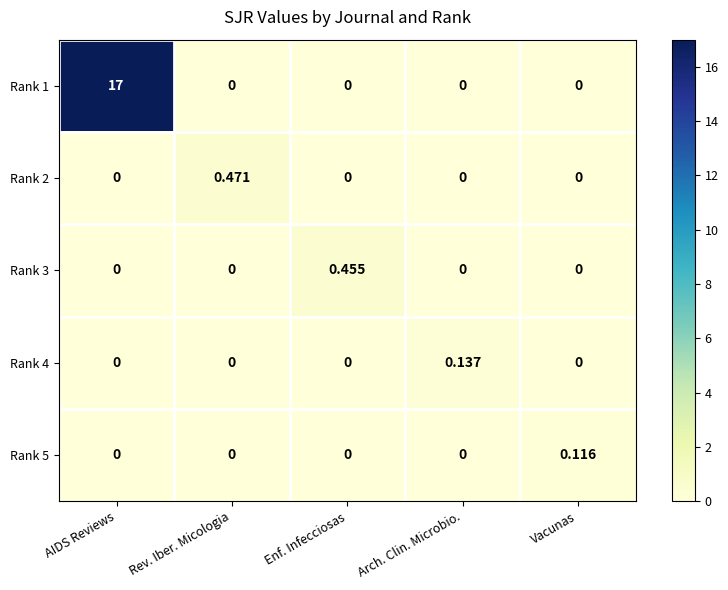

Which category has the highest value in the Rank 5 series?

Vacunas